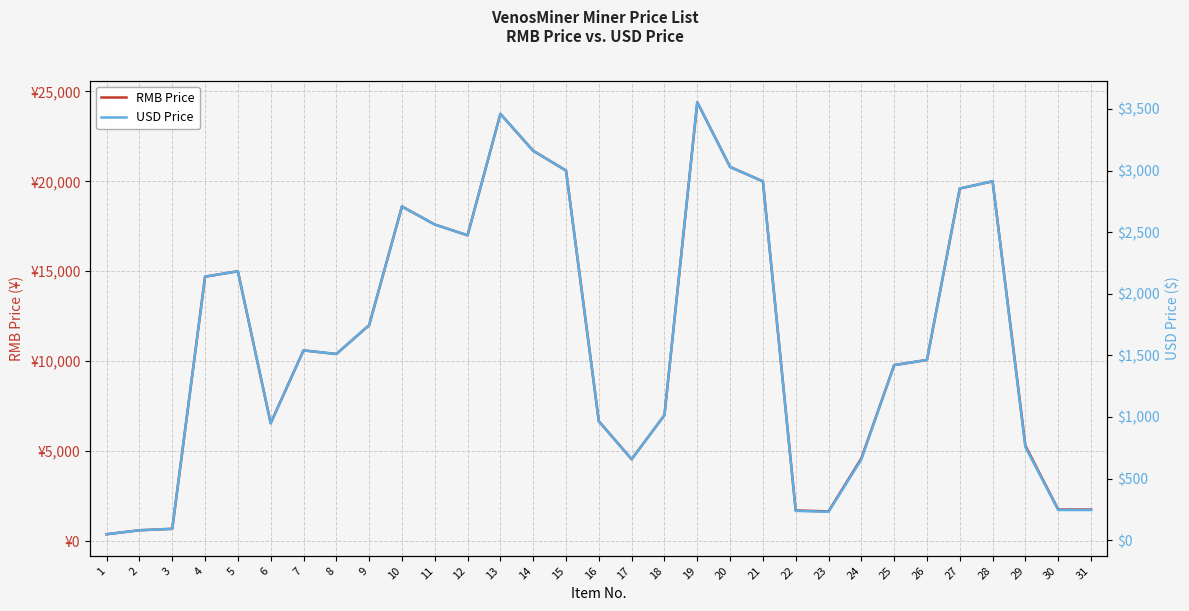

Where does the USD Price series first go above 1510?

4